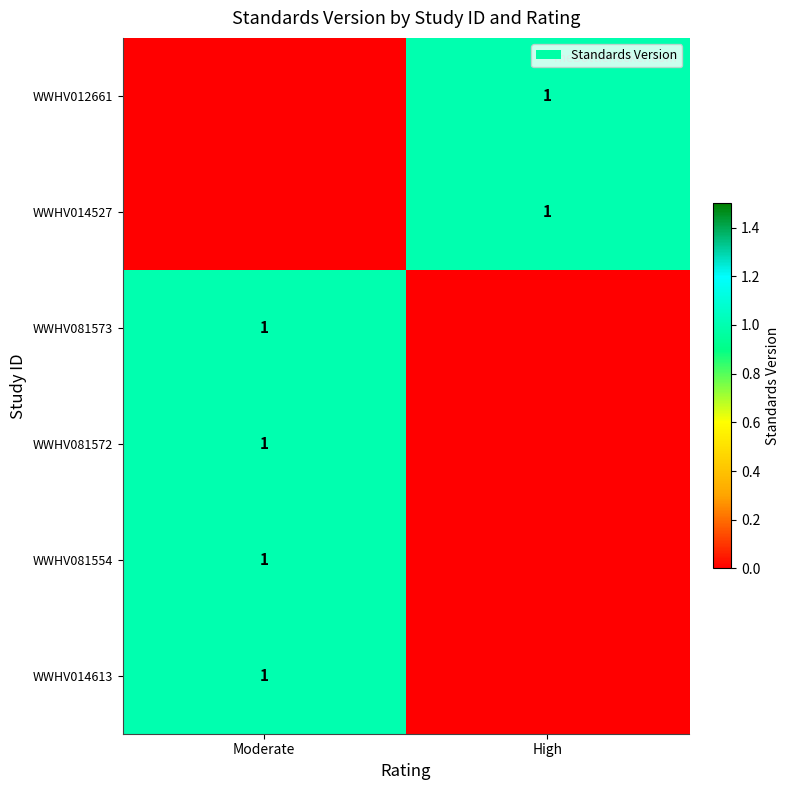

The WWHV081572 series shows 0 at Moderate. True or false?

False